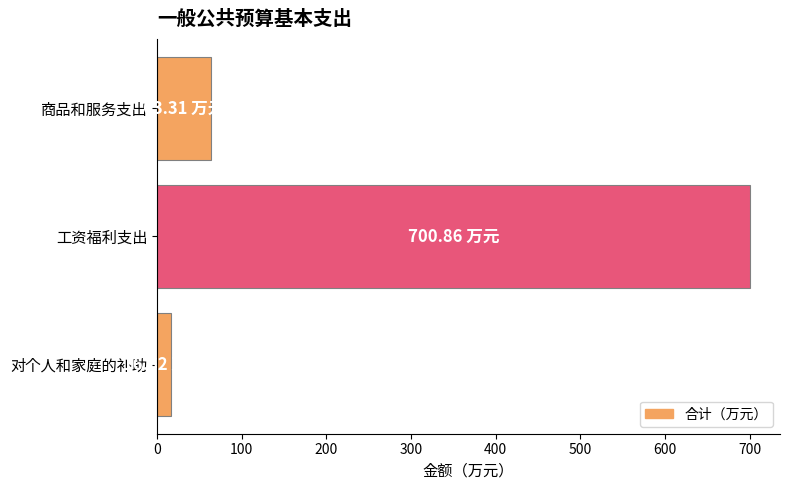

What is the maximum value shown in the chart?

700.9